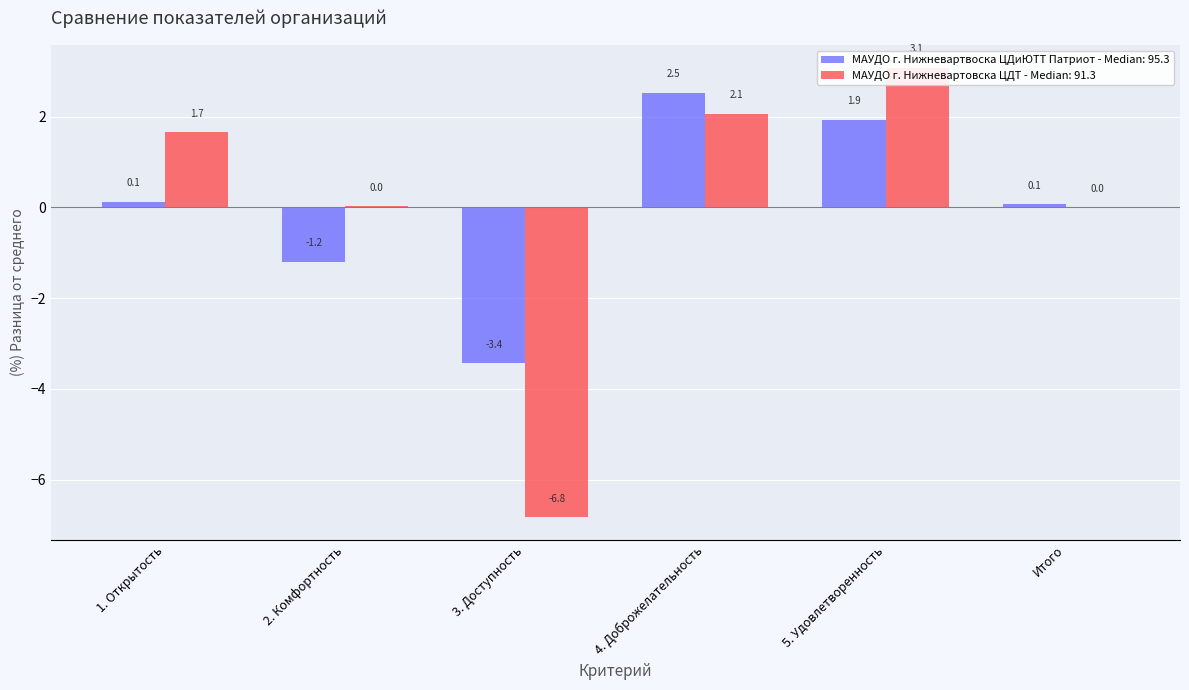

What is the spread (max minus min) of values at 5. Удовлетворенность?

1.1